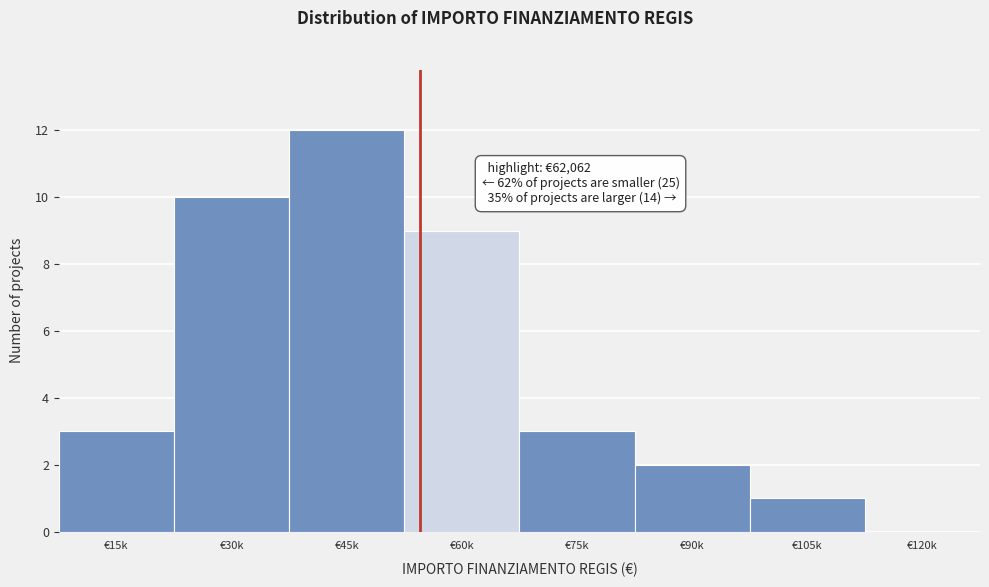

Reading left to right, transcribe all the data shown in this chart.

€15k=3	€30k=10	€45k=12	€60k=9	€75k=3	€90k=2	€105k=1	€120k=0